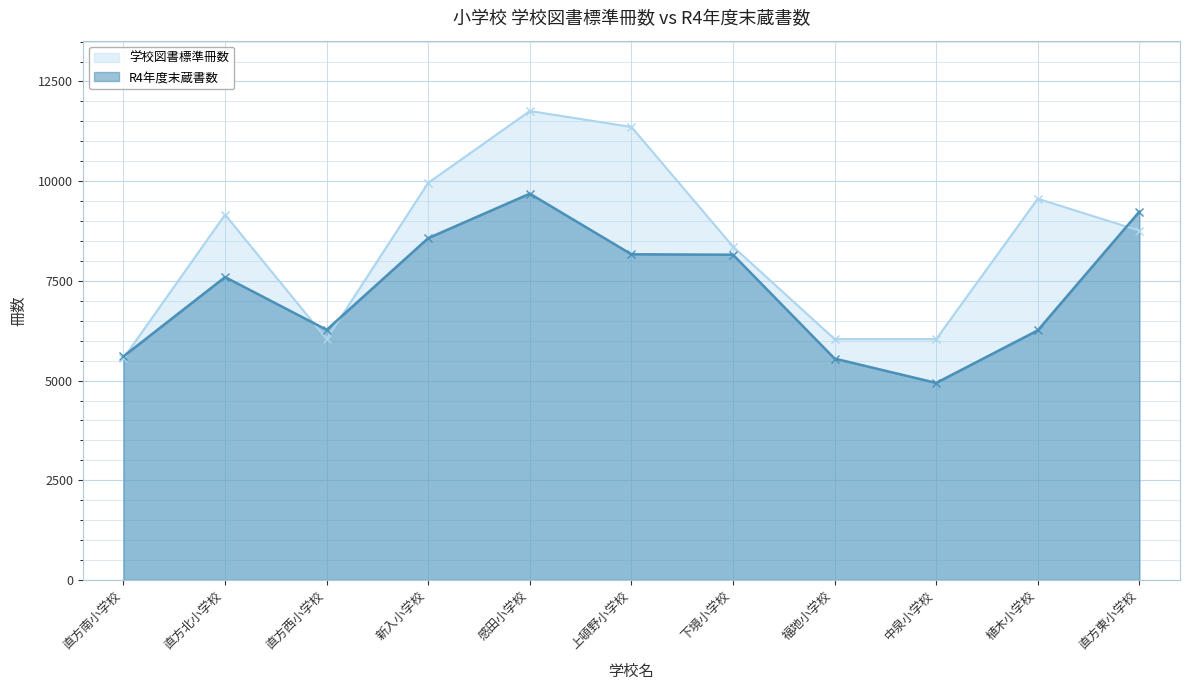

Reading right to left, transcribe all the data shown in this chart.

R4年度末蔵書数: 直方東小学校=9237	植木小学校=6259	中泉小学校=4941	福地小学校=5551	下境小学校=8156	上頓野小学校=8167	感田小学校=9687	新入小学校=8572	直方西小学校=6273	直方北小学校=7595	直方南小学校=5608
学校図書標準冊数: 直方東小学校=8760	植木小学校=9560	中泉小学校=6040	福地小学校=6040	下境小学校=8360	上頓野小学校=11360	感田小学校=11760	新入小学校=9960	直方西小学校=6040	直方北小学校=9160	直方南小学校=5560